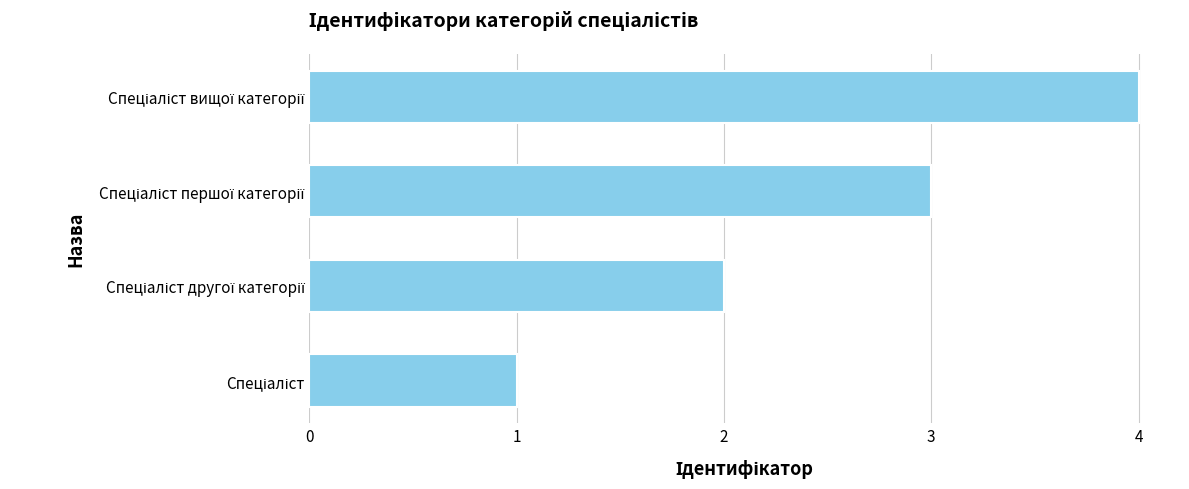

What is the sum of all values?

10